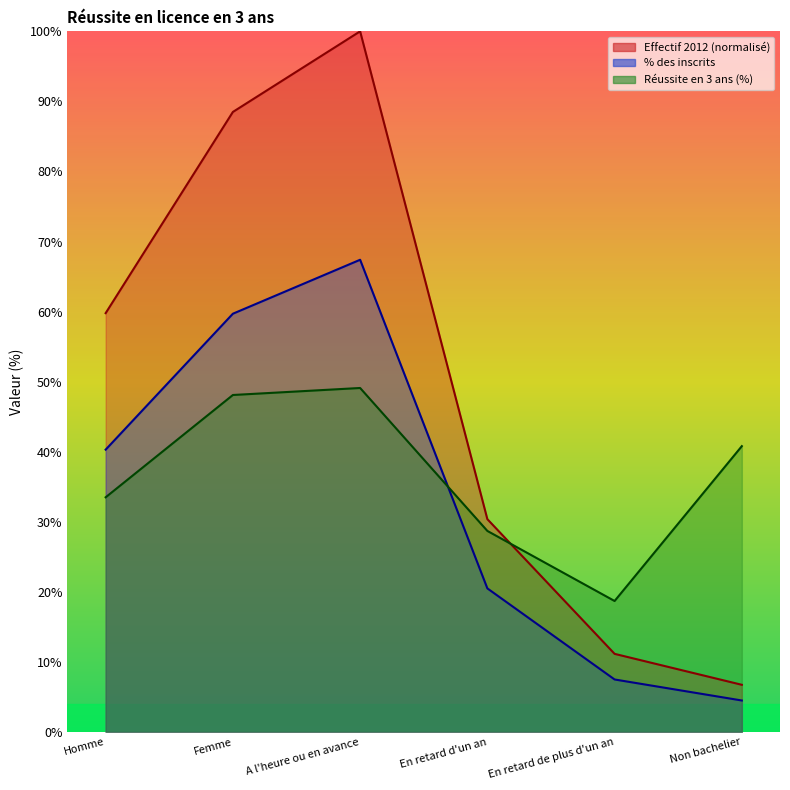

In Réussite en 3 ans (%), how many points are higher than both neighbors (excluding endpoints)?

1